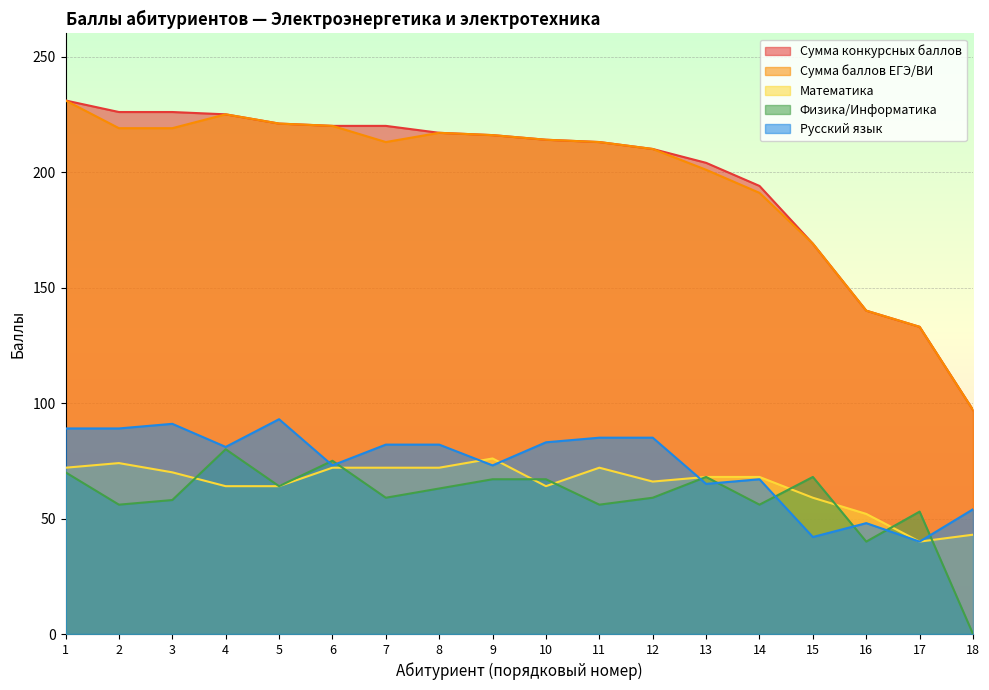

What is the approximate value of Сумма конкурсных баллов at 9, to the nearest 5?

215